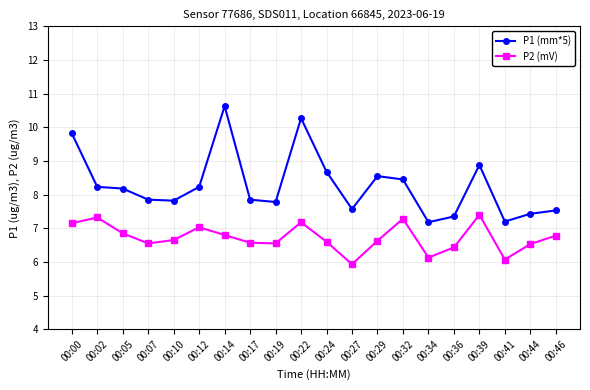

True or false: P2 (mV) has a value of 5.9 at 00:27.

True